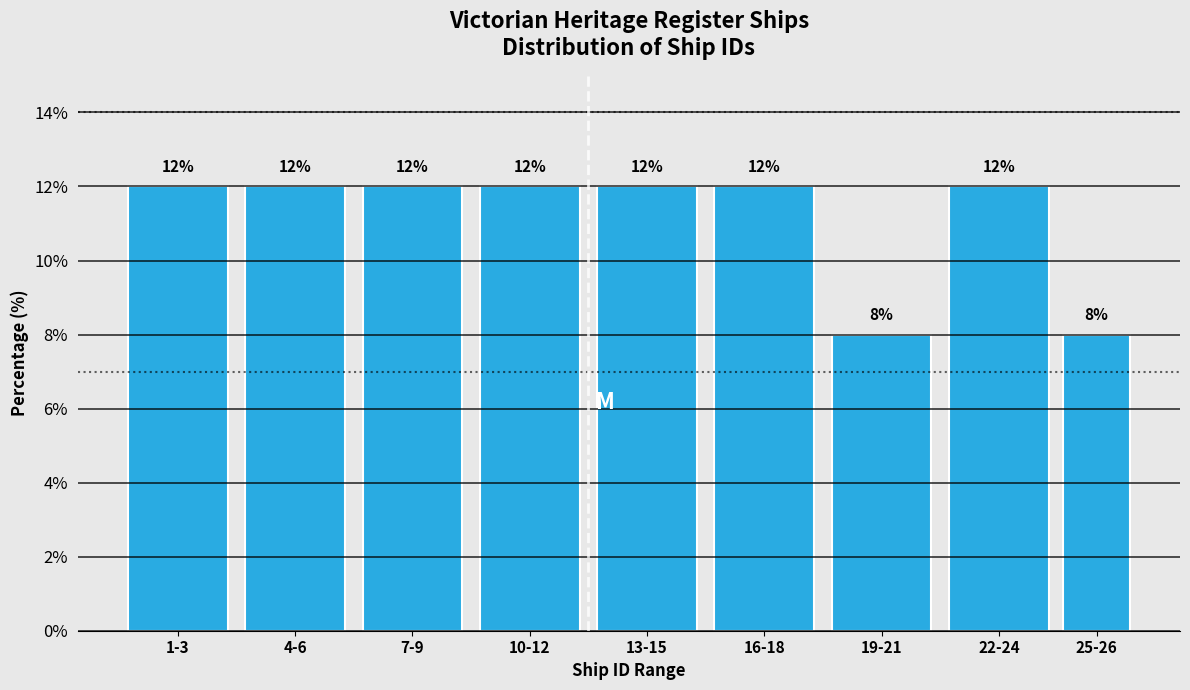

Reading right to left, extract all data points from this chart.

25-26=8	22-24=12	19-21=8	16-18=12	13-15=12	10-12=12	7-9=12	4-6=12	1-3=12